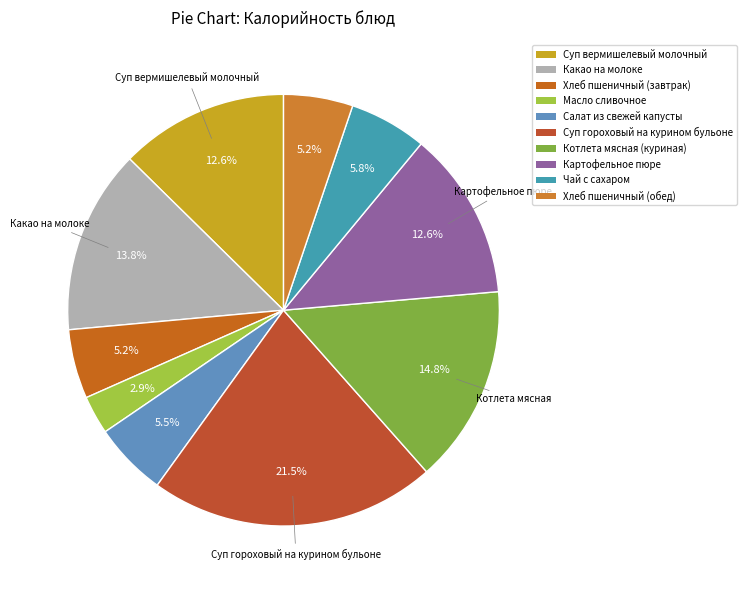

What percentage is the Чай с сахаром slice, to the nearest percent?

6%